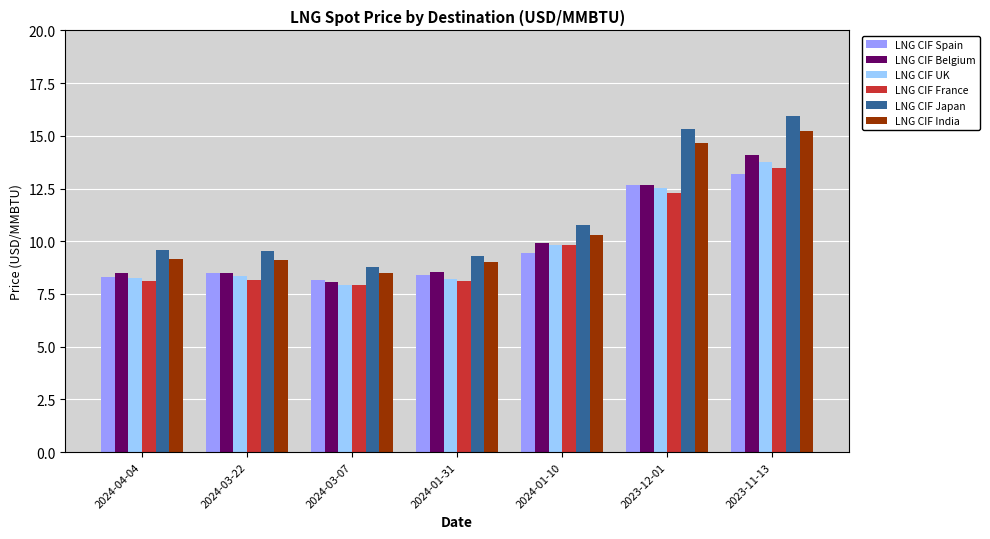

Is it true that LNG CIF Japan equals 9.6 at 2024-04-04?

True